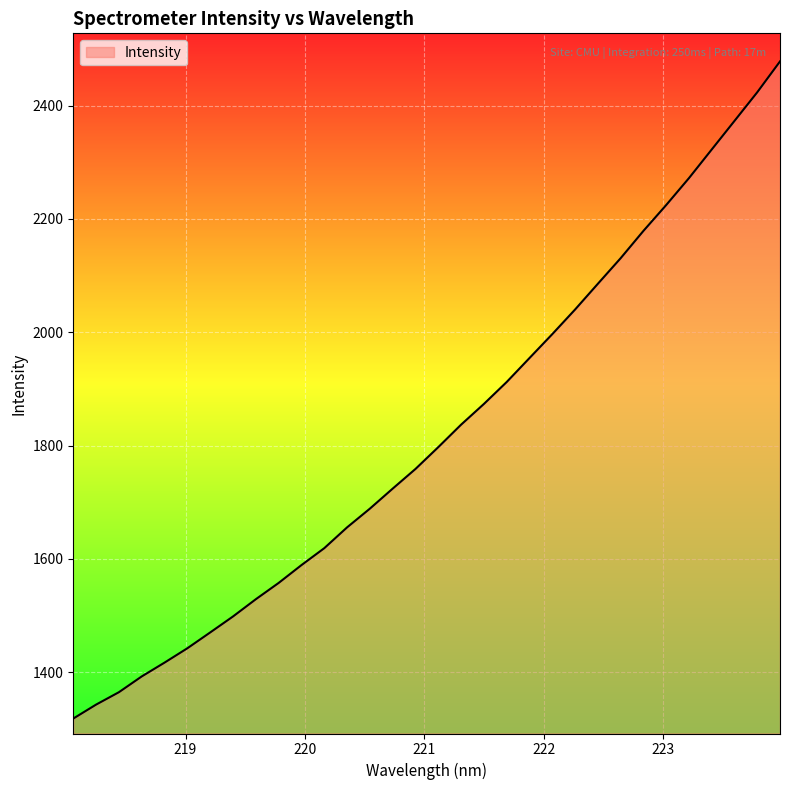

What is the greatest value displayed?

2477.8